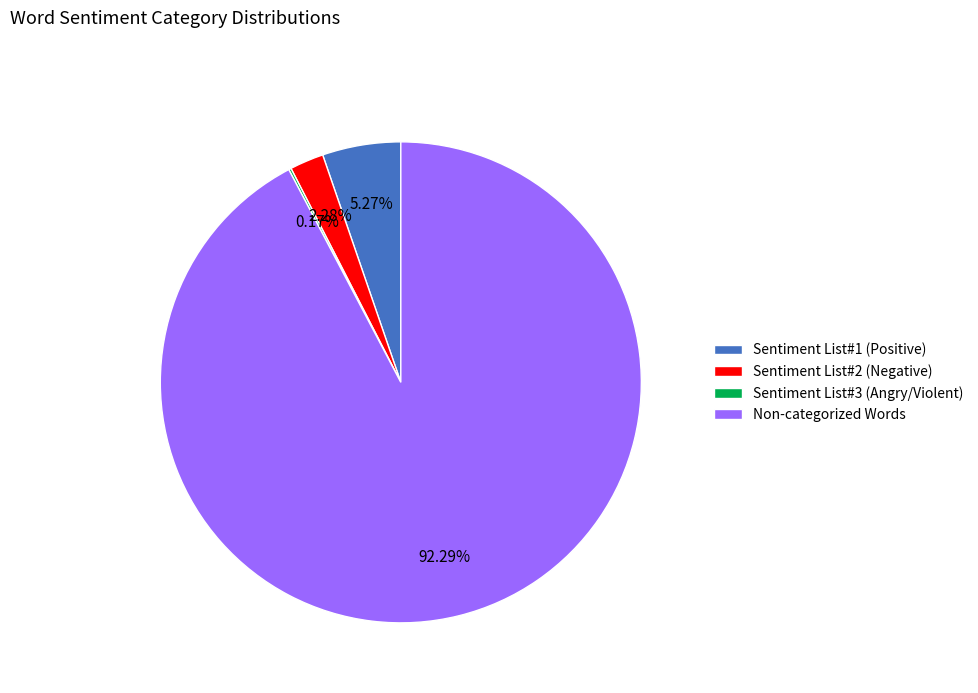

Which category has the biggest portion of the pie?

Non-categorized Words